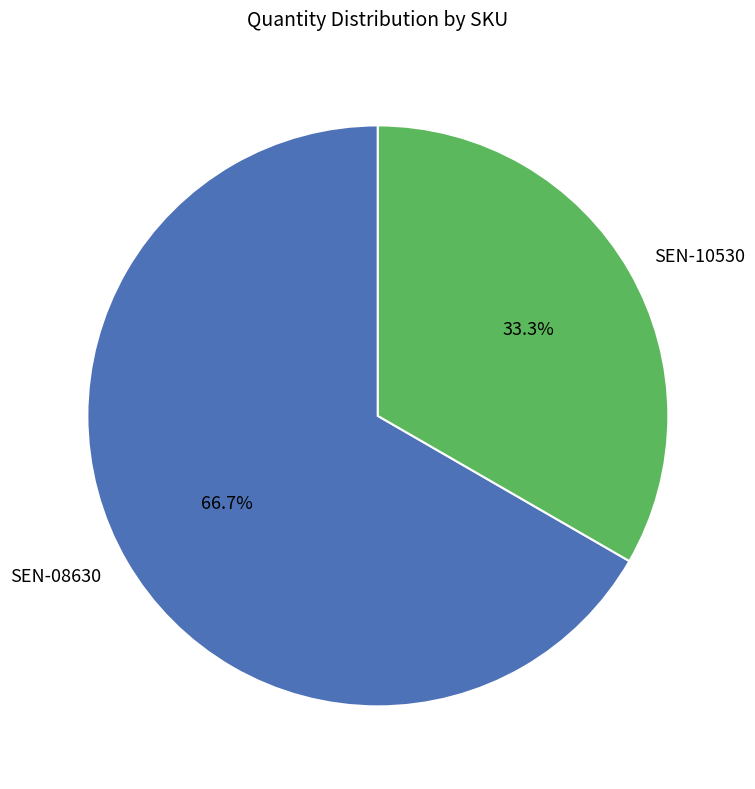

What percentage is the SEN-08630 slice, to the nearest percent?

67%